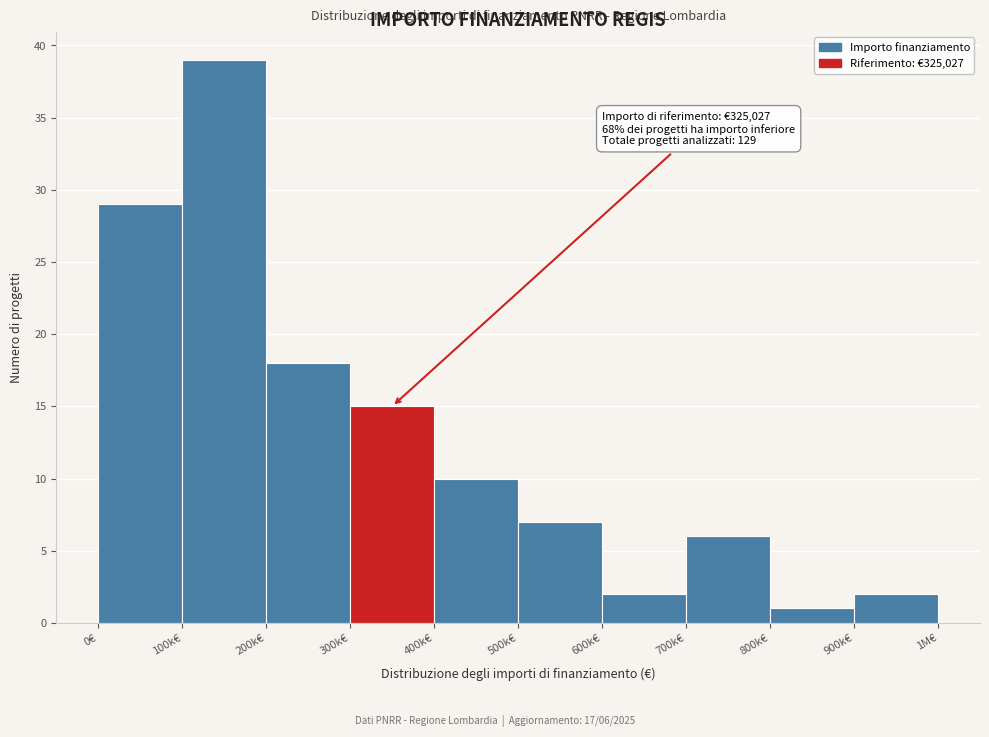

Reading right to left, list all the values displayed in this chart.

2	1	6	2	7	10	15	18	39	29